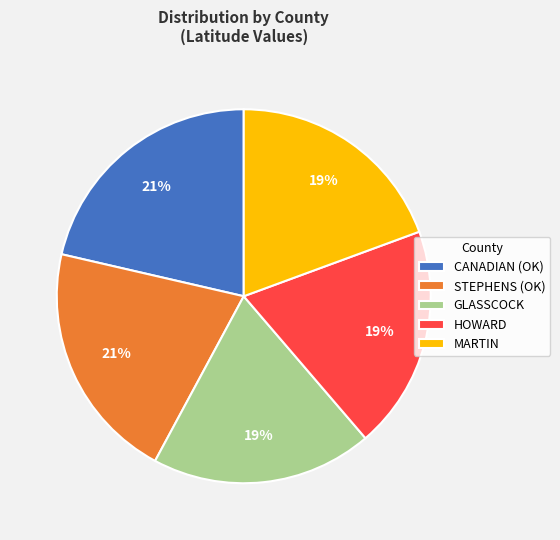

Do GLASSCOCK and MARTIN together represent more than half of the pie?

No